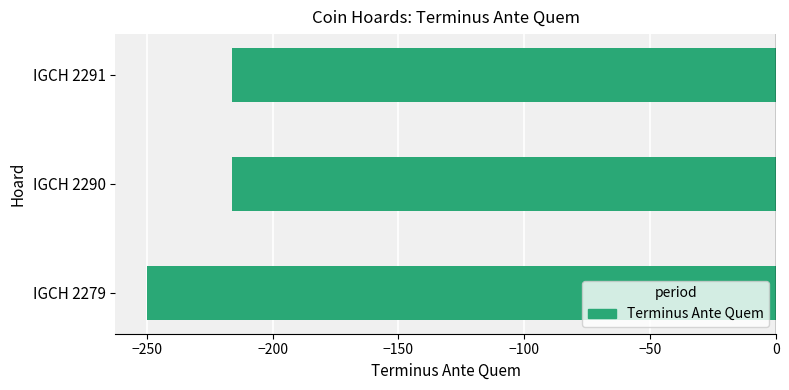

What is the smallest value displayed?

-250